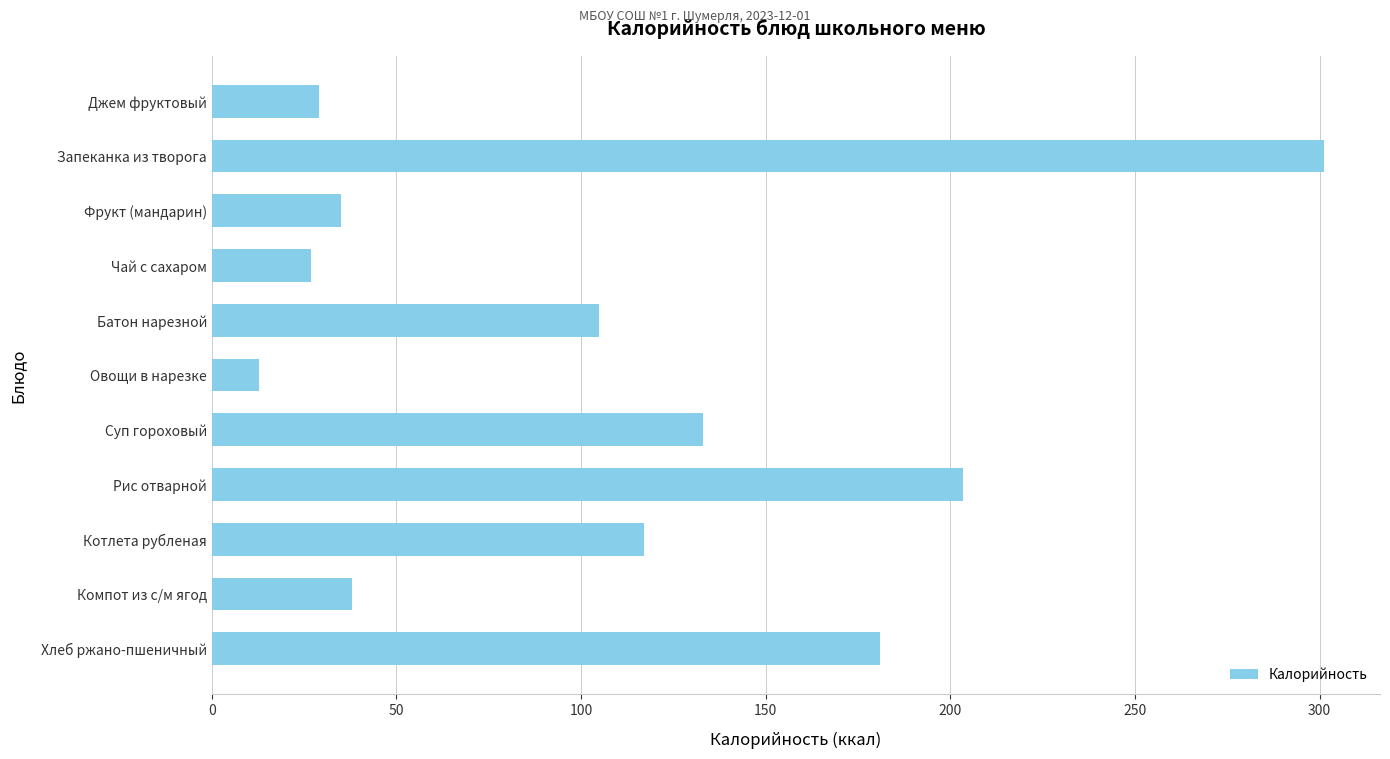

Reading top to bottom, transcribe all the data shown in this chart.

29.0	301.3	35.0	26.8	104.8	12.8	133.1	203.5	117.0	38.0	181.0